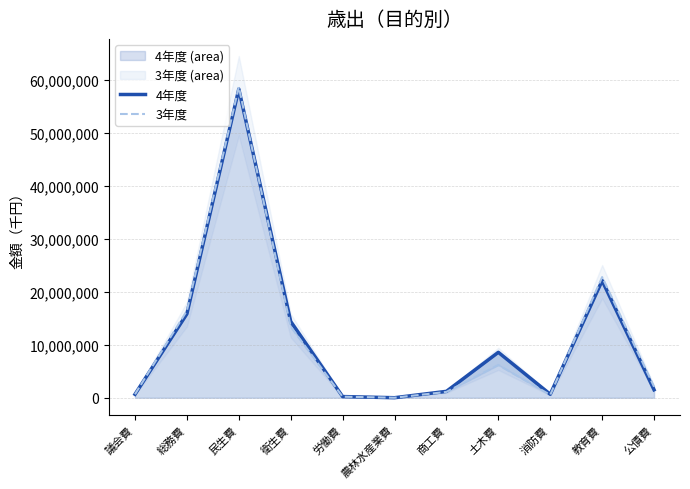

List the series in order of their peak value, highest first.

3年度, 4年度